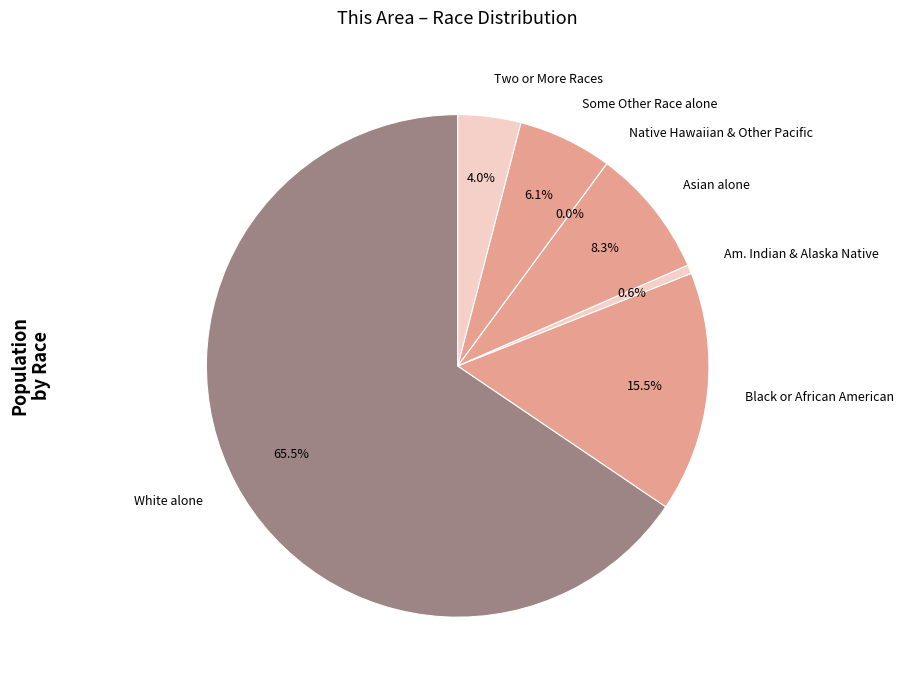

Is it true that Asian alone is 1% of the pie?

False